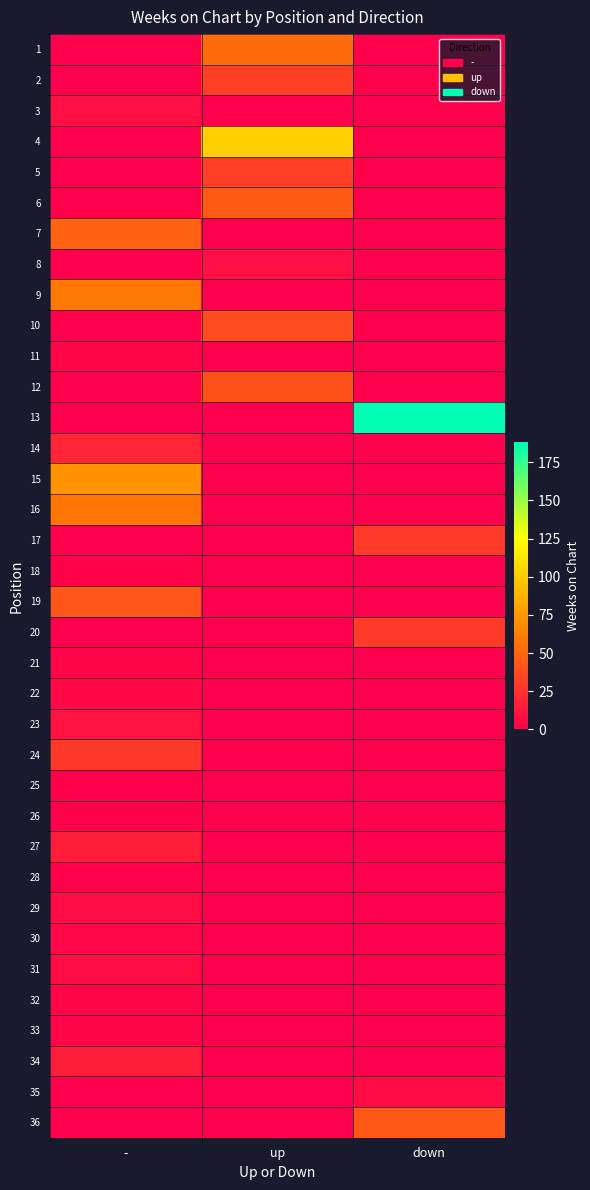

At which category is the sum across all series the highest?

-